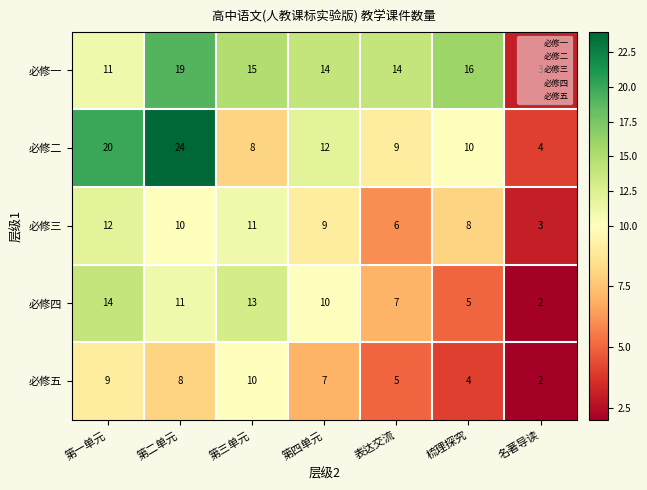

How many distinct data groups are displayed?

5